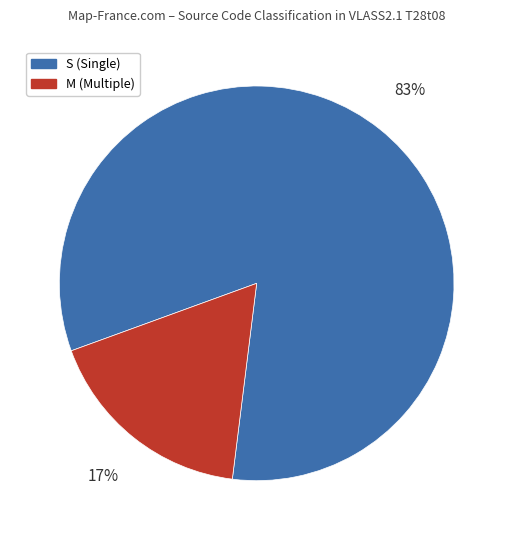

Between M and S, which is larger?

S